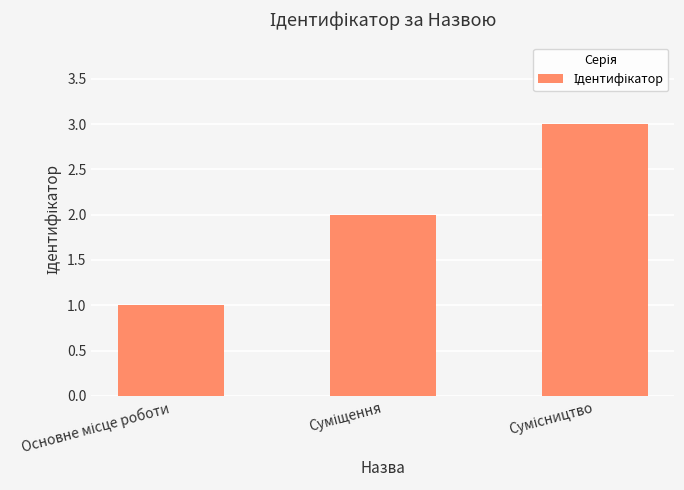

What is the sum of all values?

6